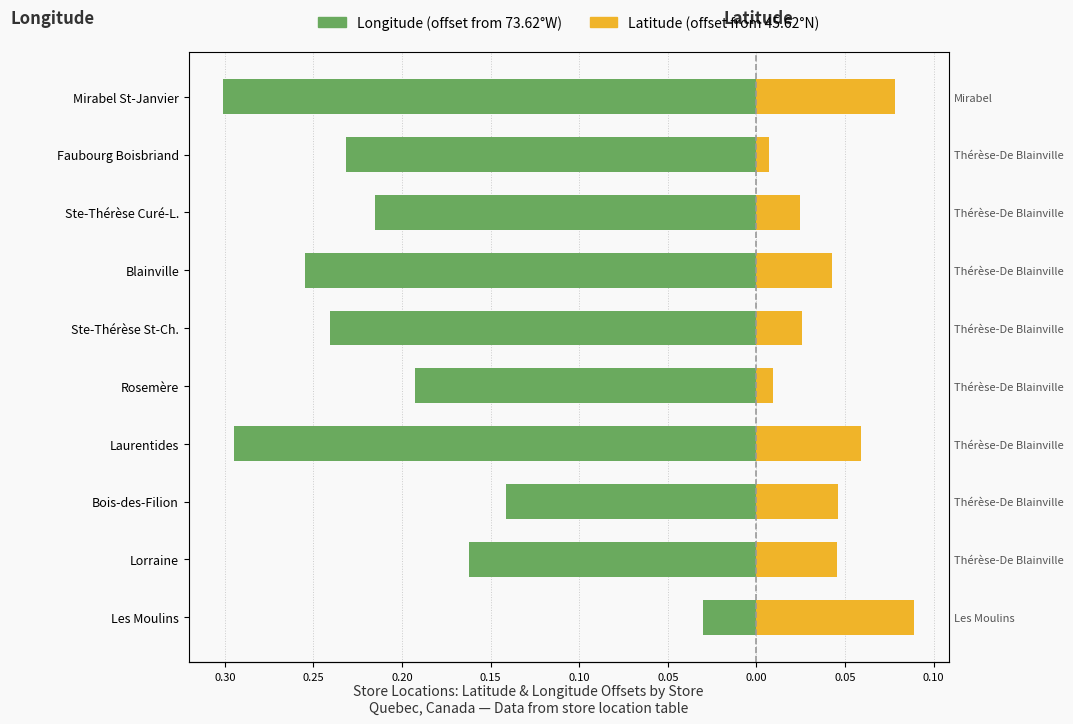

Is it true that Longitude (offset) equals -0.1 at Ste-Thérèse Curé-L.?

False